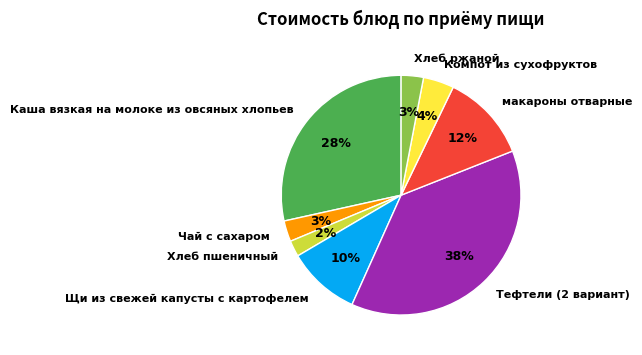

Does Хлеб пшеничный represent more than half of the total?

No